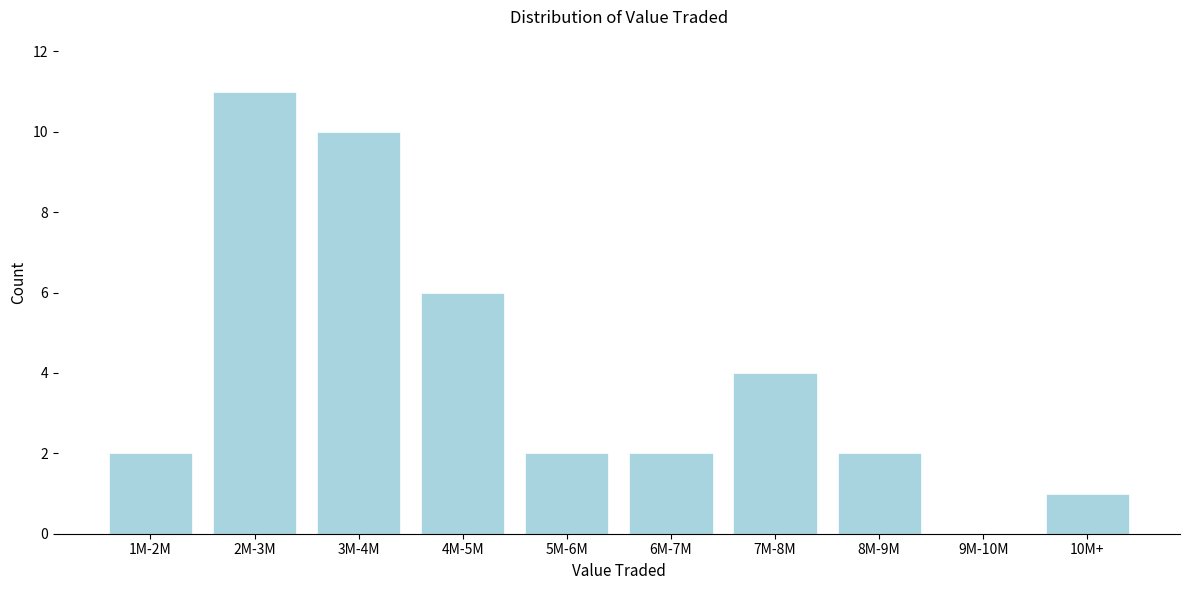

Reading right to left, what are all the values shown in this chart?

10M+=1	9M-10M=0	8M-9M=2	7M-8M=4	6M-7M=2	5M-6M=2	4M-5M=6	3M-4M=10	2M-3M=11	1M-2M=2